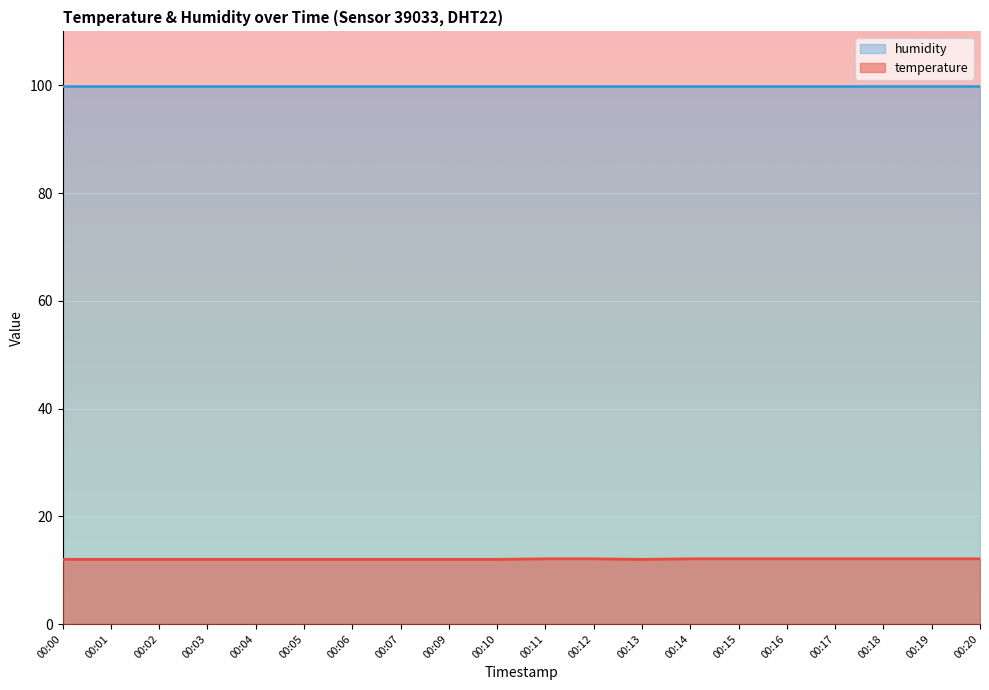

What is the value of the 13th point from the left?

12.0